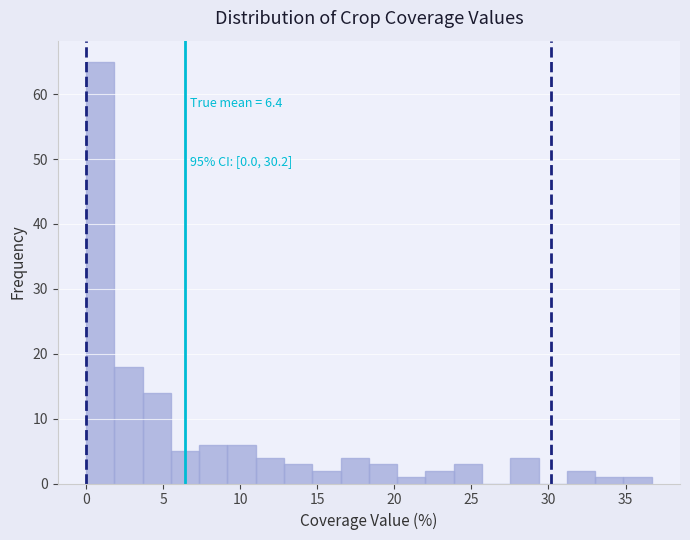

Around what value on the x-axis is the tallest bar? Give the approximate position of its centre, as read against the axis.

1.0